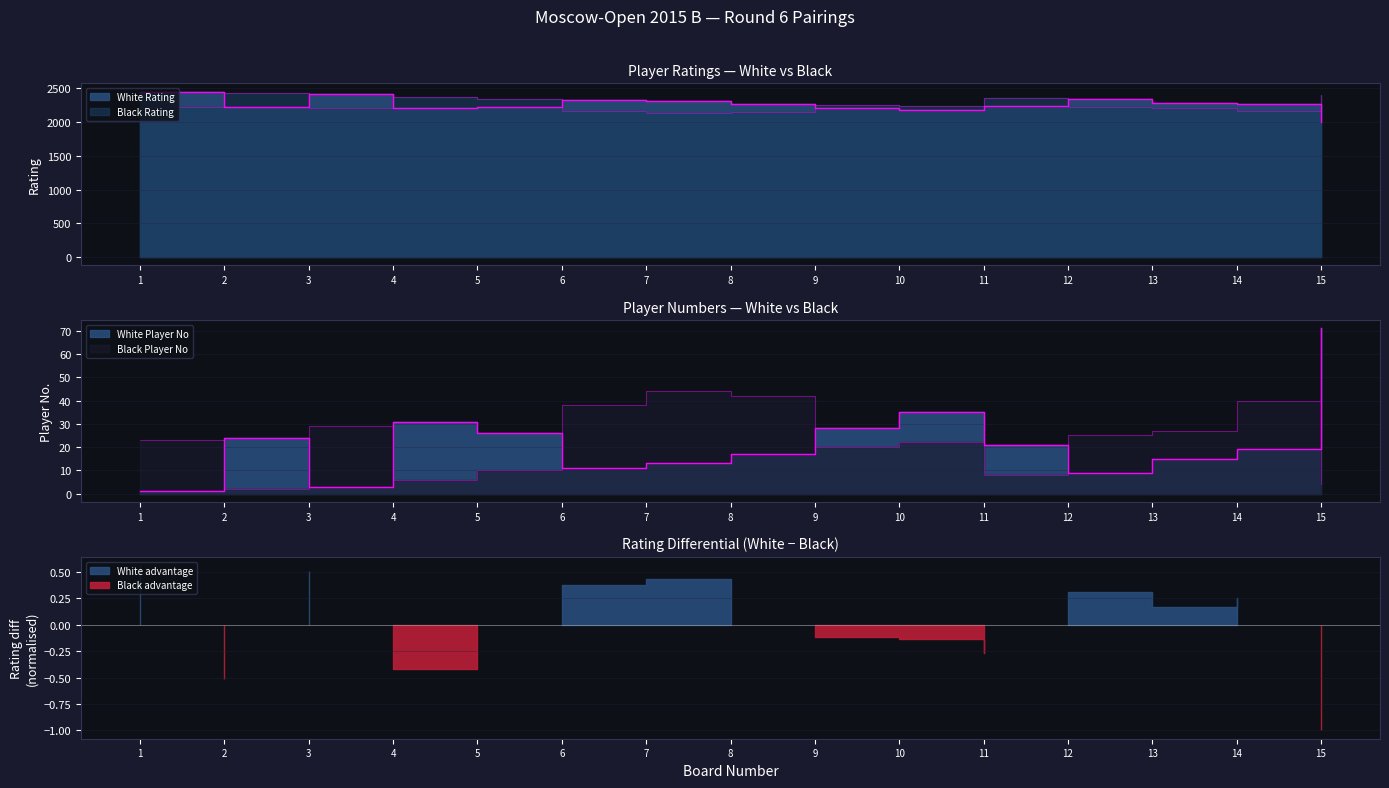

Reading right to left, extract all data points from this chart.

White Rating: 1996	2262	2283	2344	2244	2181	2210	2273	2310	2324	2216	2204	2415	2220	2451
Black Rating: 2405	2160	2215	2218	2355	2235	2257	2149	2134	2170	2334	2375	2208	2429	2220
White No: 71	19	15	9	21	35	28	17	13	11	26	31	3	24	1
Black No: 4	40	27	25	8	22	20	42	44	38	10	6	29	2	23